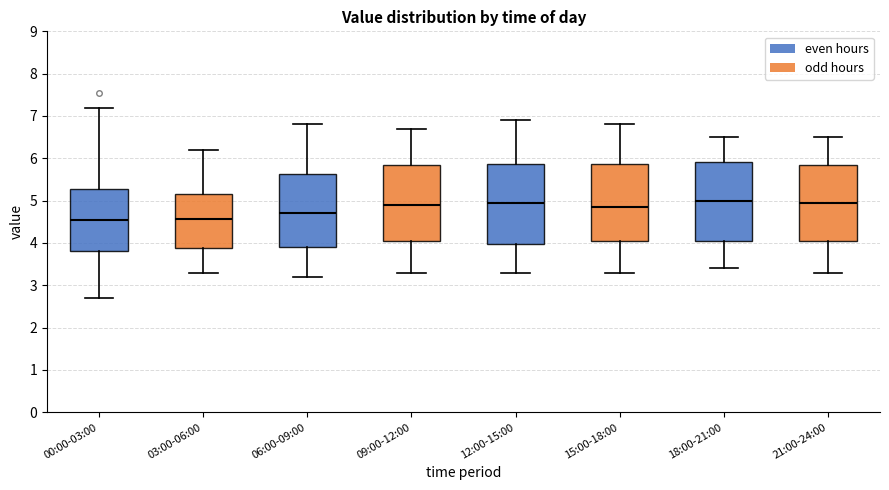

Reading left to right, read every box against the y-axis: the position of its median line, the range the box covers, and the ends of its whiskers. The values are not printed on the chart, so give them approximately, as read against the axis.

00:00-03:00: median 4.6, box 3.8 to 5.3, whiskers 2.7 to 7.2
03:00-06:00: median 4.6, box 3.9 to 5.2, whiskers 3.3 to 6.2
06:00-09:00: median 4.7, box 3.9 to 5.6, whiskers 3.2 to 6.8
09:00-12:00: median 4.9, box 4.1 to 5.9, whiskers 3.3 to 6.7
12:00-15:00: median 5.0, box 4.0 to 5.9, whiskers 3.3 to 6.9
15:00-18:00: median 4.9, box 4.1 to 5.9, whiskers 3.3 to 6.8
18:00-21:00: median 5.0, box 4.1 to 5.9, whiskers 3.4 to 6.5
21:00-24:00: median 5.0, box 4.1 to 5.9, whiskers 3.3 to 6.5